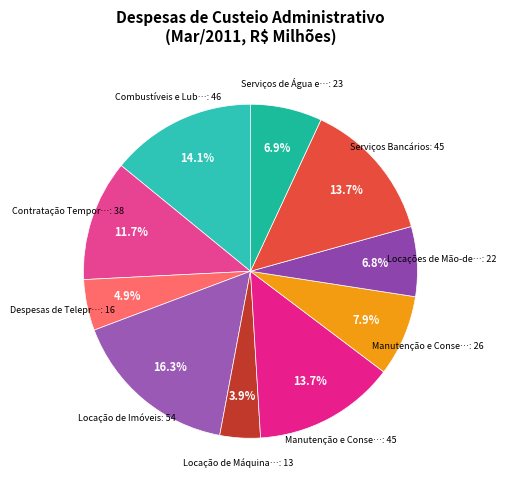

Does any single category account for the majority?

No